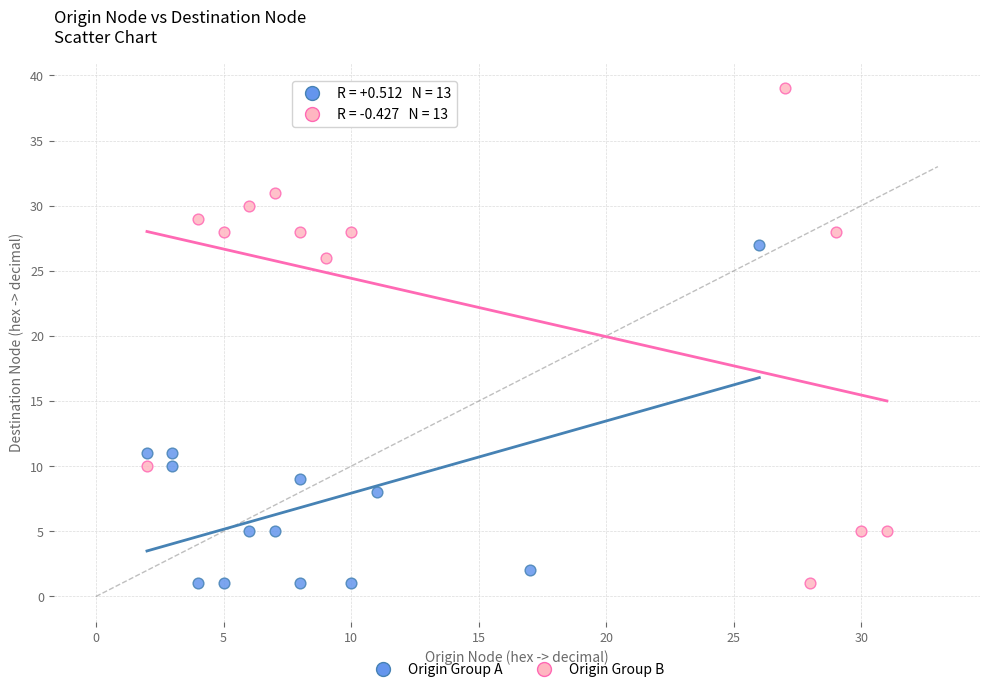

Which series has the widest spread of Y values?

Origin Group B